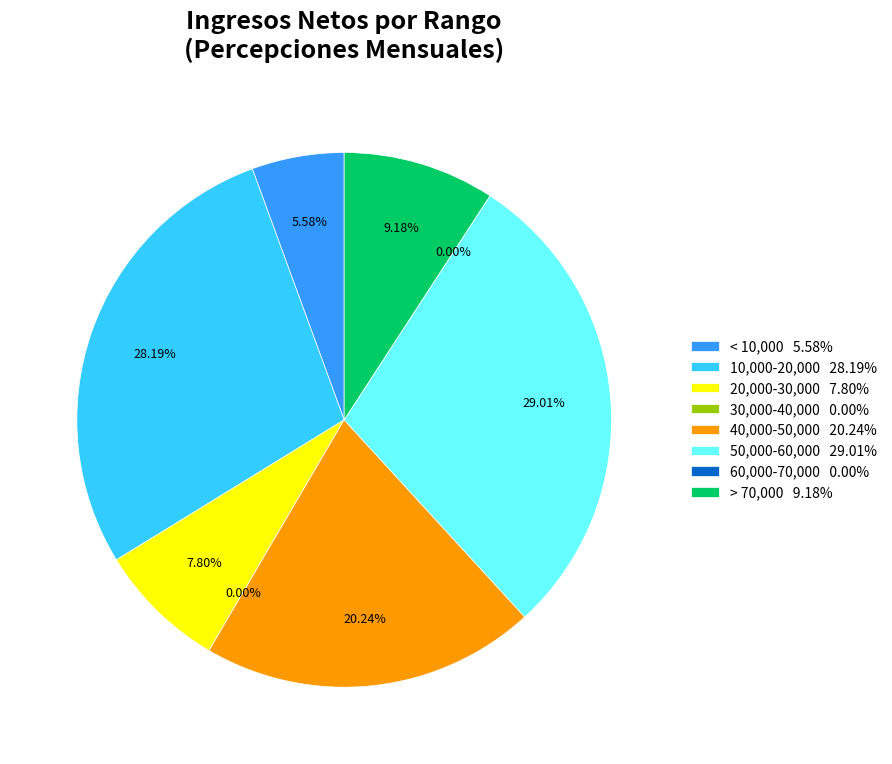

Does 1 account for over 50% of the chart?

No